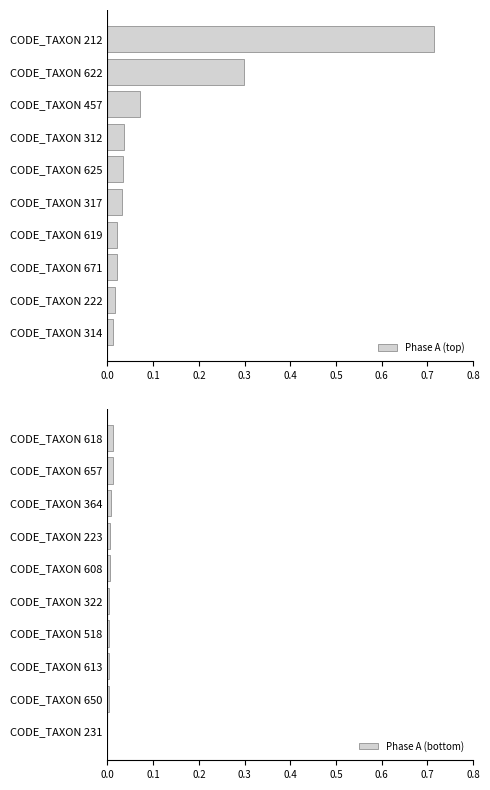

At which label does Phase A (top) reach its peak?

CODE_TAXON 212